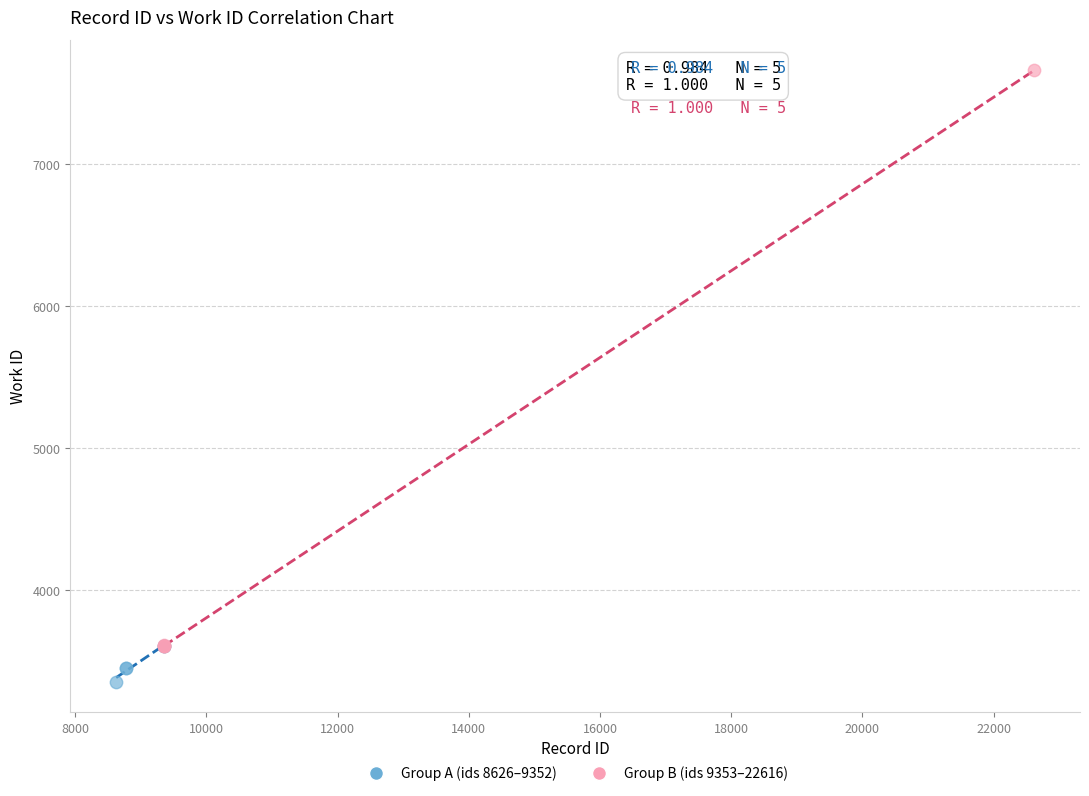

What are all the series names shown in the legend?

Group A (ids 8626–9352), Group B (ids 9353–22616)